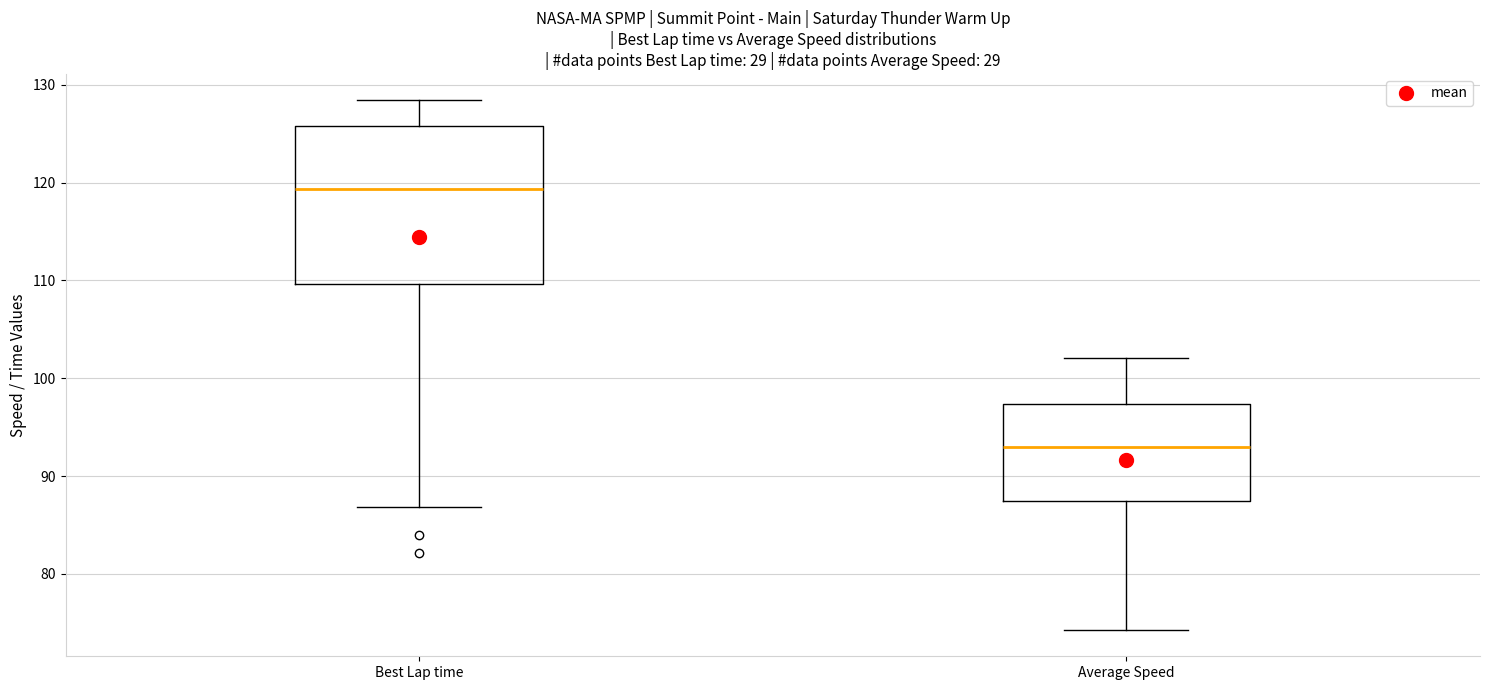

Reading left to right, transcribe this box plot: for each box, give where its median line is, the range the box spans, and where its two whiskers end, as read against the y-axis. The values are not printed on the chart, so give them approximately, as read against the axis.

Best Lap time: median 119, box 110 to 126, whiskers 87 to 128
Average Speed: median 93, box 88 to 97, whiskers 74 to 102